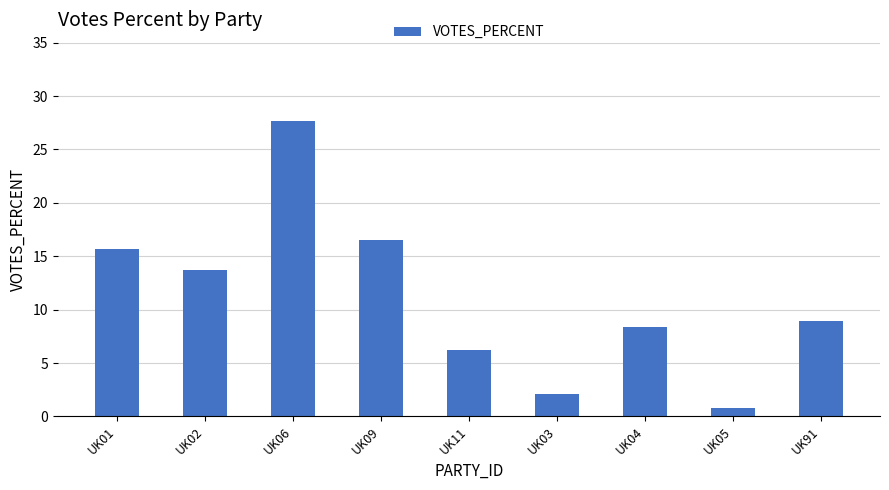

At which category does the chart reach its peak across all series?

UK06